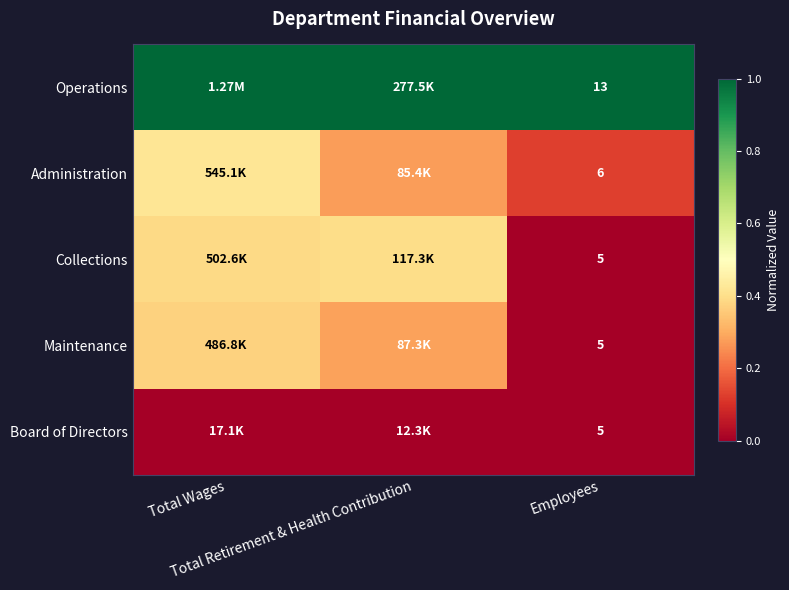

The value of Administration at Total Wages is 0.1. True or false?

False